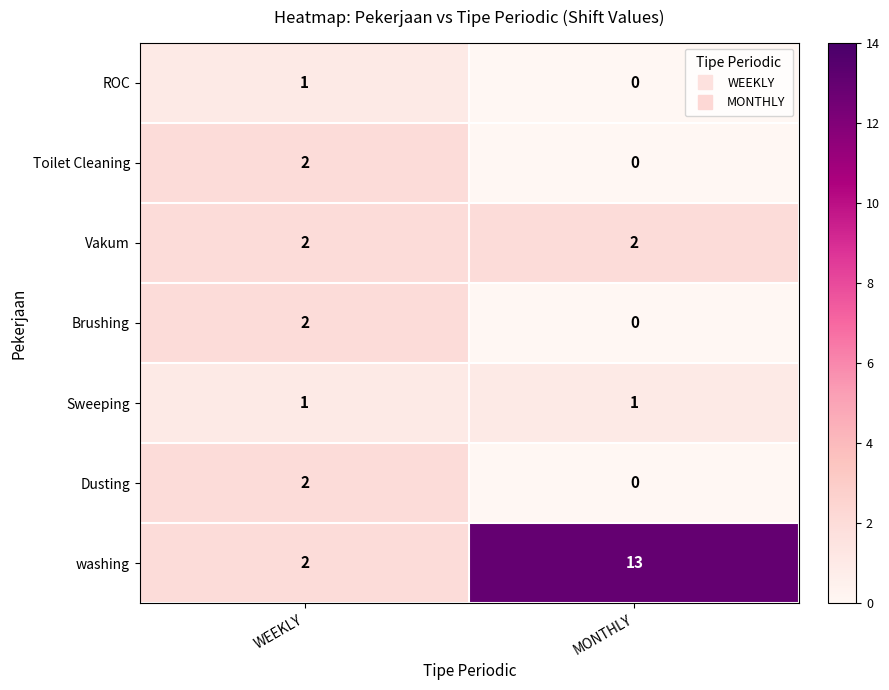

At which category does the chart reach its peak across all series?

MONTHLY